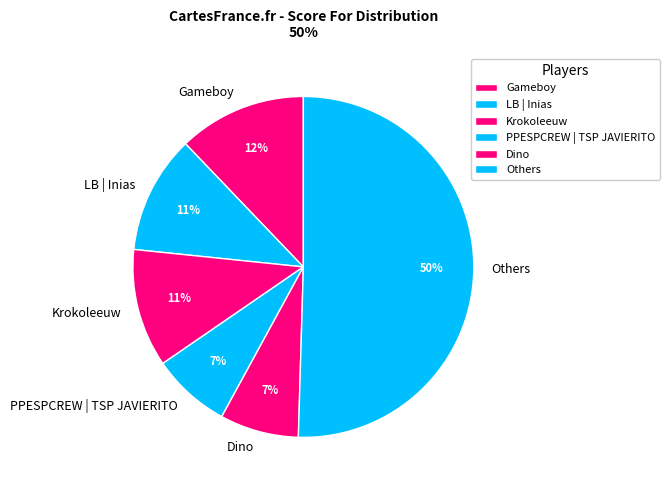

True or false: Dino accounts for 2% of the total.

False